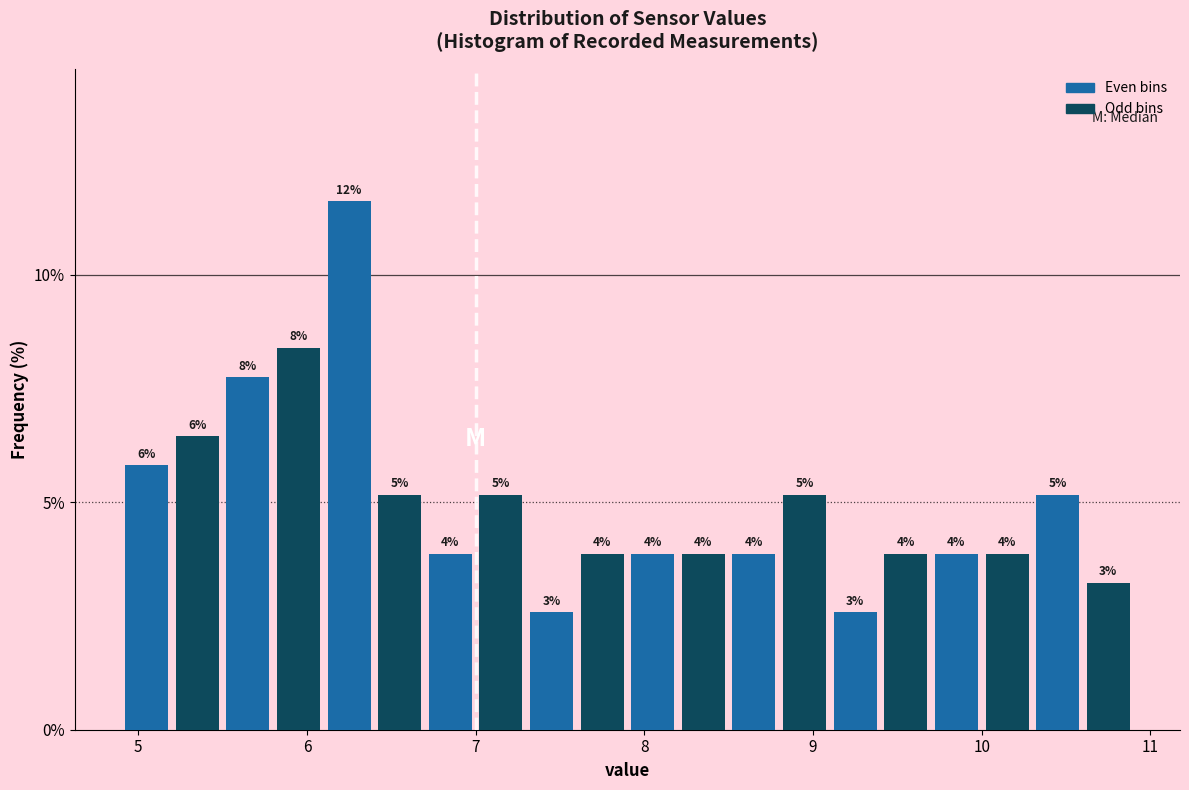

Around what value on the x-axis is the tallest bar? Give the approximate position of its centre, as read against the axis.

6.3